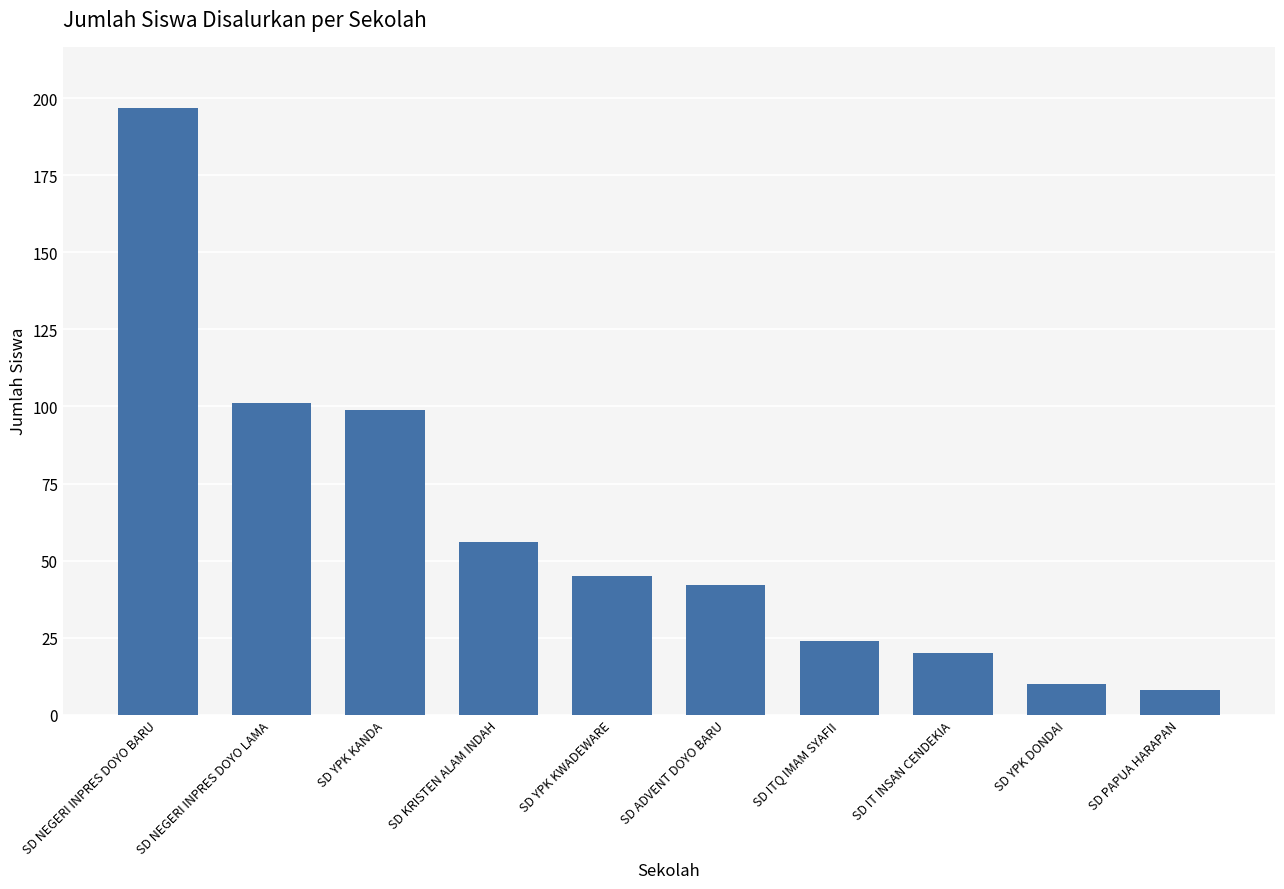

What is the change in value from SD NEGERI INPRES DOYO LAMA to SD YPK DONDAI?

-91